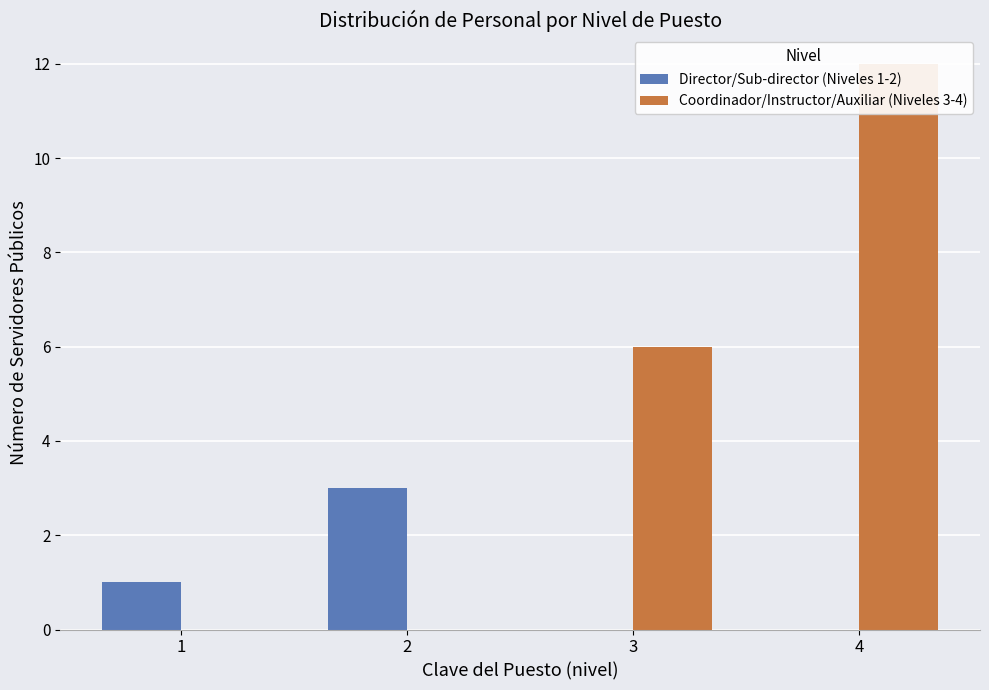

Reading left to right, what are all the values shown in this chart?

Director/Sub-director (Niveles 1-2): 1	3	0	0
Coordinador/Instructor/Auxiliar (Niveles 3-4): 0	0	6	12